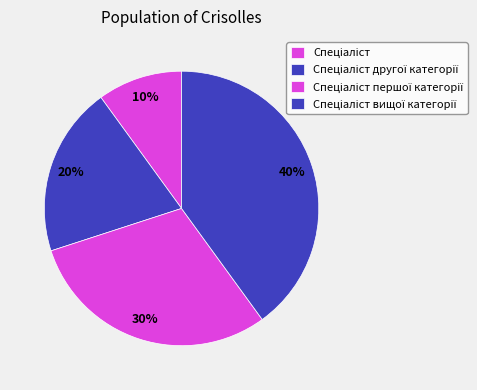

Does Спеціаліст другої категорії represent more than half of the total?

No